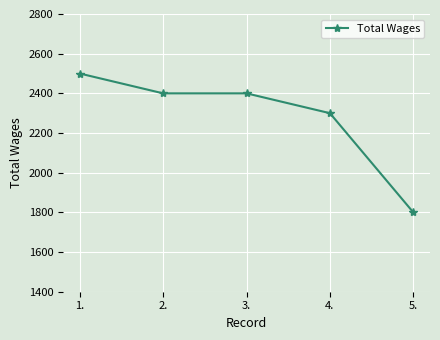

At which label is the value closest to 2150?

4.